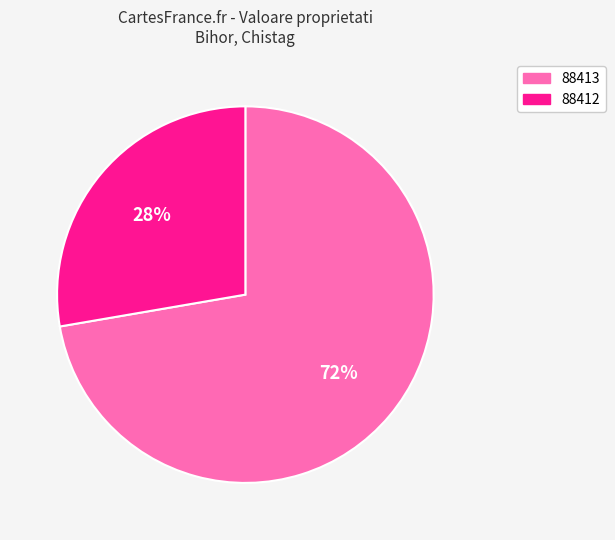

Approximately how many times larger is the value at 88412 compared to 88413?

0.4